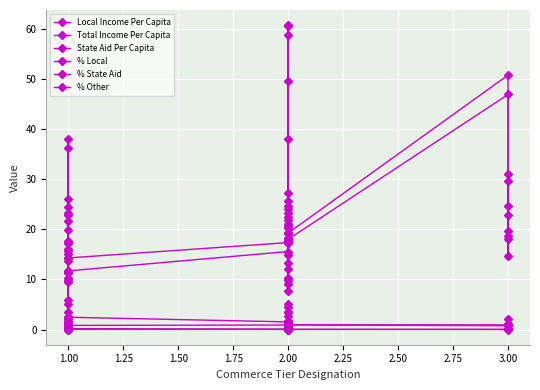

After their last crossing, which series has the higher values: % State Aid or State Aid Per Capita?

State Aid Per Capita